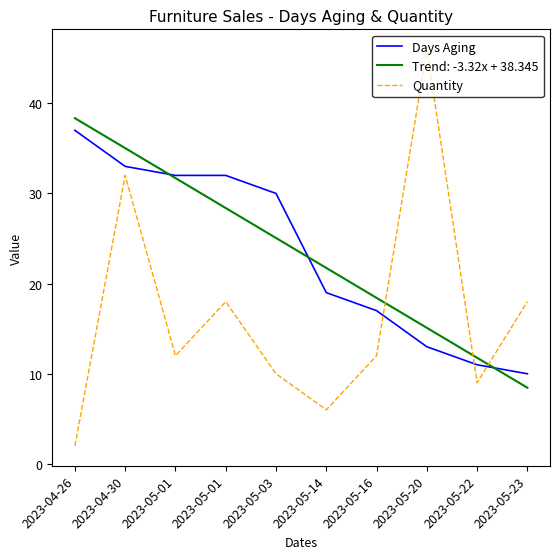

What is the difference between the maximum and second lowest values in the Quantity series?

40.0